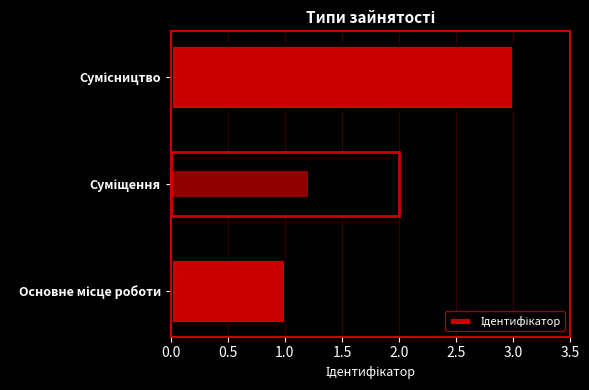

Is it true that the value at Сумісництво is 3?

True